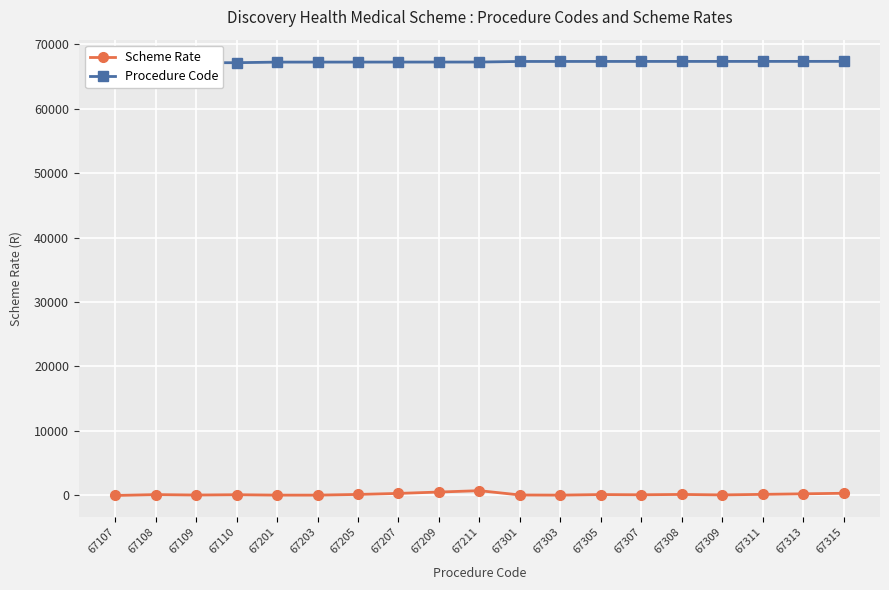

How many values in the Procedure Code series are below 67211?

9